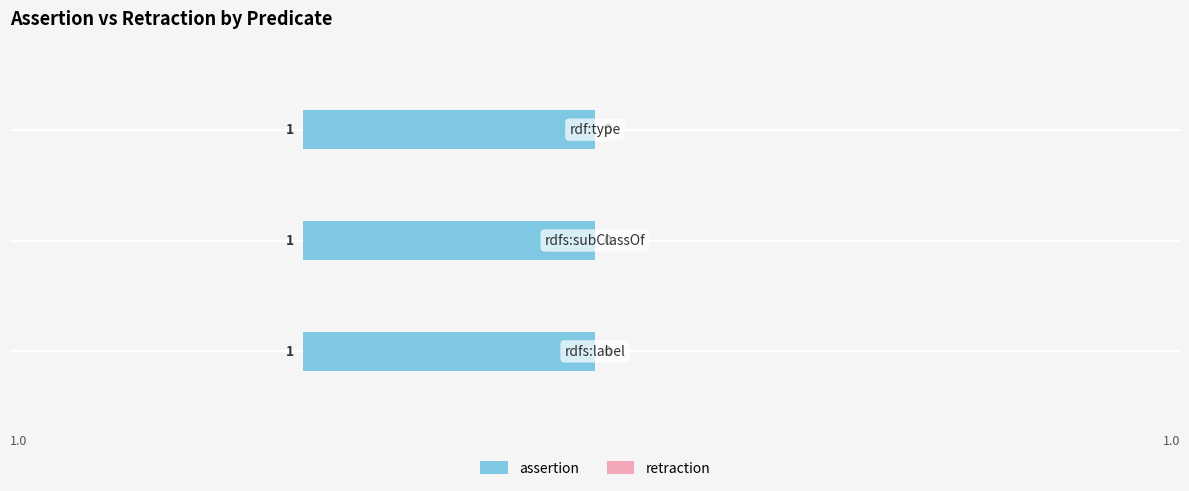

Reading left to right, what are all the values shown in this chart?

assertion: 1	1	1
retraction: 0	0	0